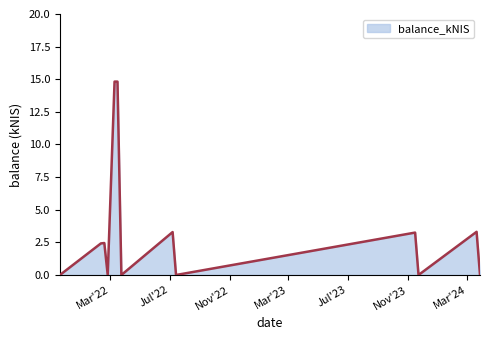

How many lines are shown in the chart?

1